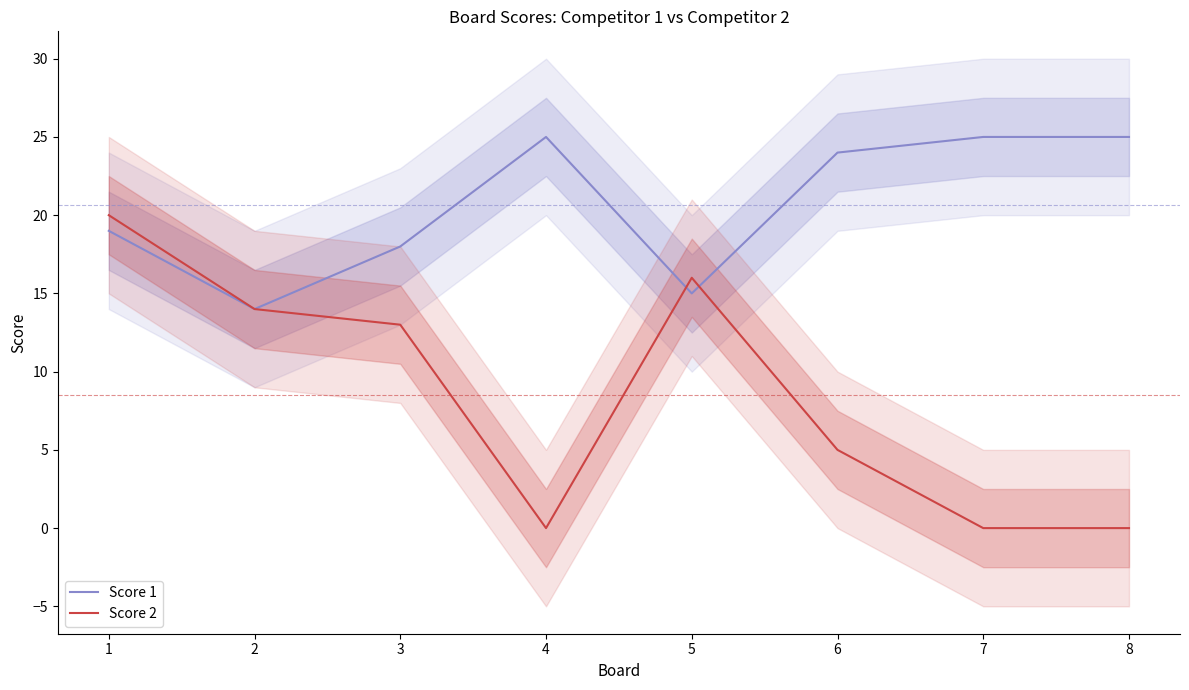

What is the approximate value of Score 1 at 3, to the nearest 5?

20